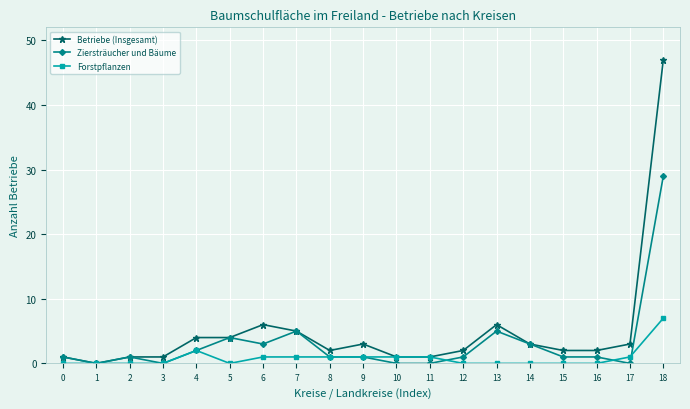

Reading left to right, what are all the values shown in this chart?

Betriebe (Insgesamt): 1	0	1	1	4	4	6	5	2	3	1	1	2	6	3	2	2	3	47
Ziersträucher und Bäume: 1	0	1	0	2	4	3	5	1	1	0	0	1	5	3	1	1	0	29
Forstpflanzen: 0	0	0	0	2	0	1	1	1	1	1	1	0	0	0	0	0	1	7